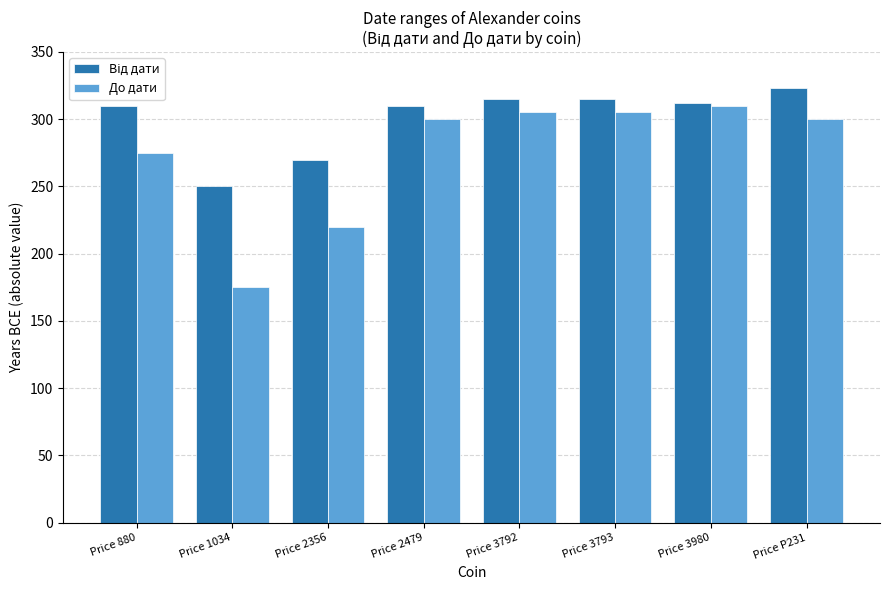

What is the total value across all series at Price P231?

623